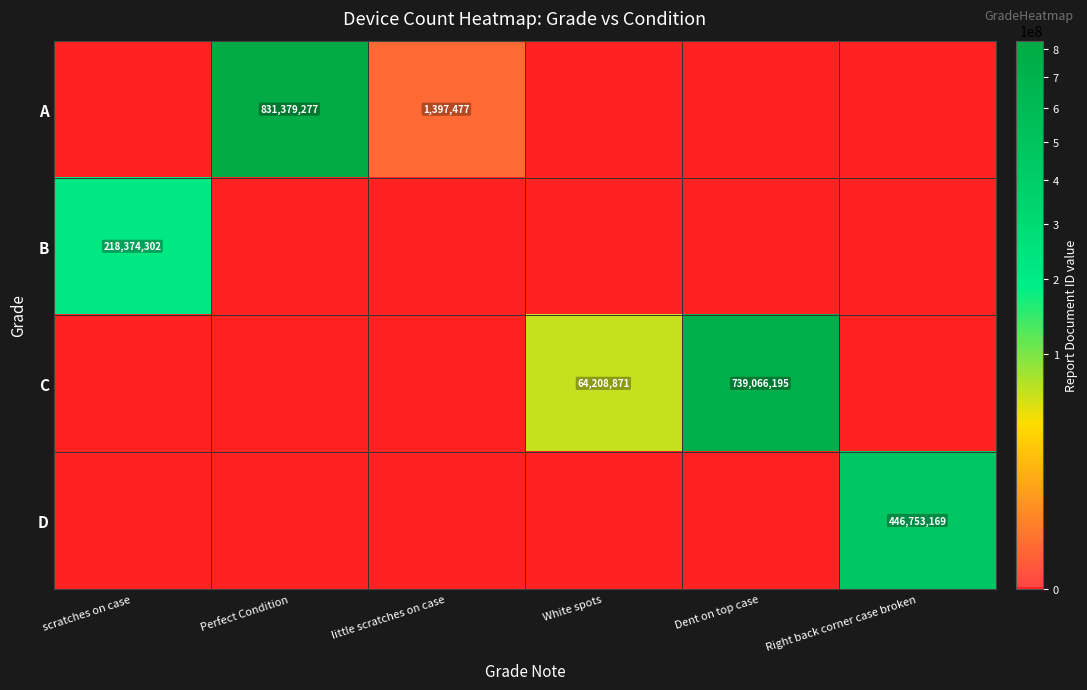

What is the sum of the A values at Perfect Condition and little scratches on case?

832776754